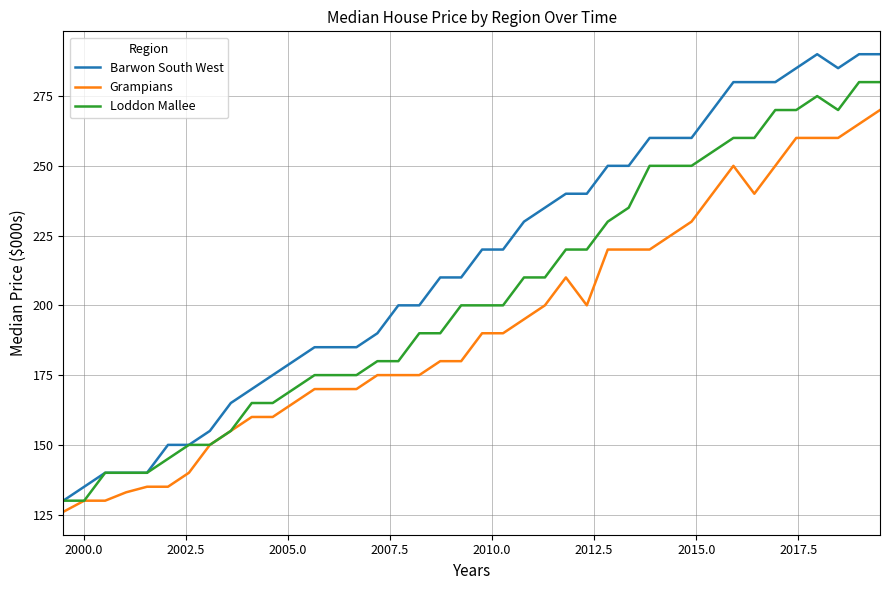

Which series has the largest total across all categories?

Barwon South West